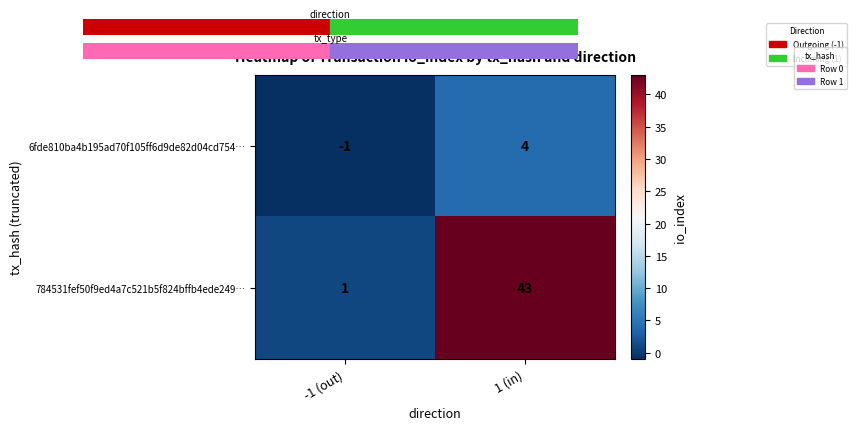

At which label is 6fde810ba4b195ad70f105ff6d9de82d04cd754… closest to 1?

-1 (out)